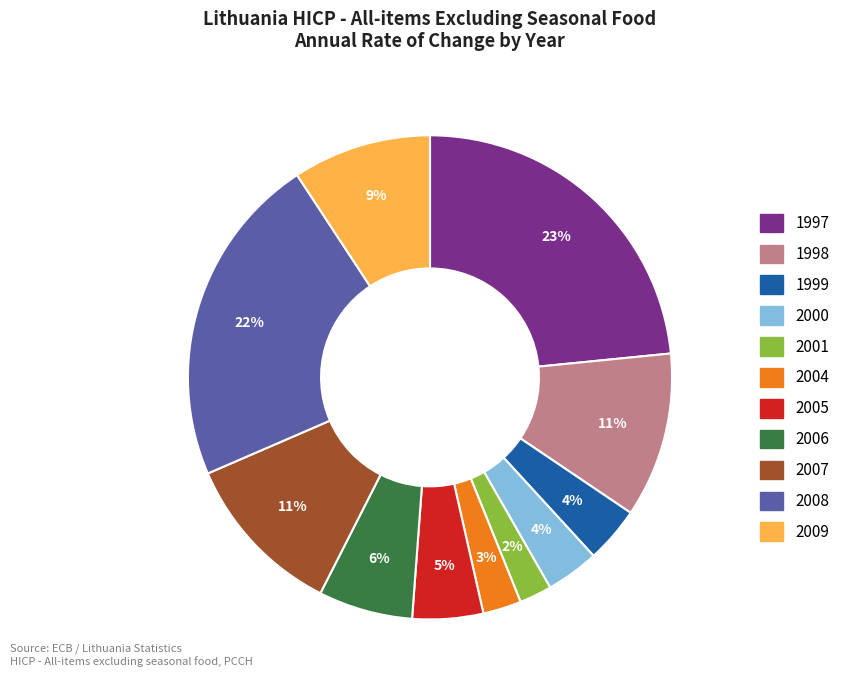

Do 1998 and 2000 together represent more than half of the pie?

No